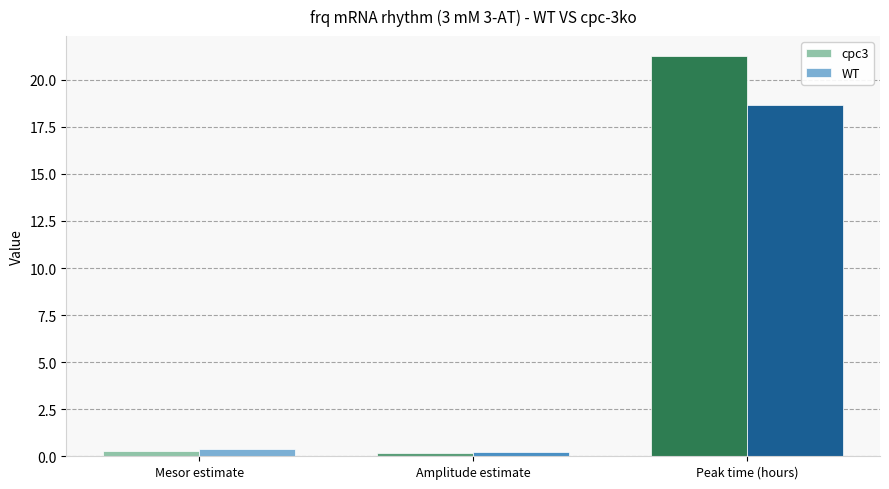

What is the sum of all WT values?

19.3